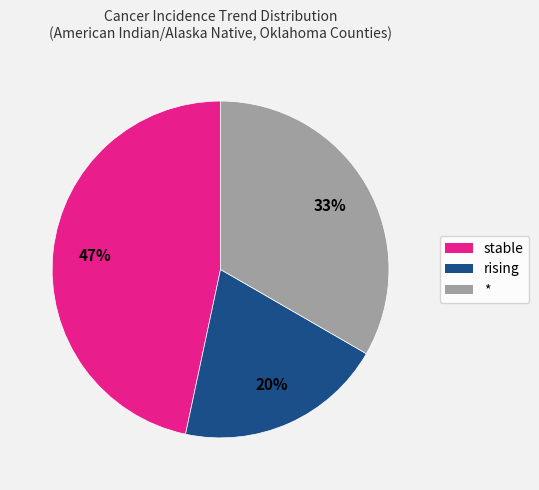

Rank the categories by value from highest to lowest.

stable, *, rising